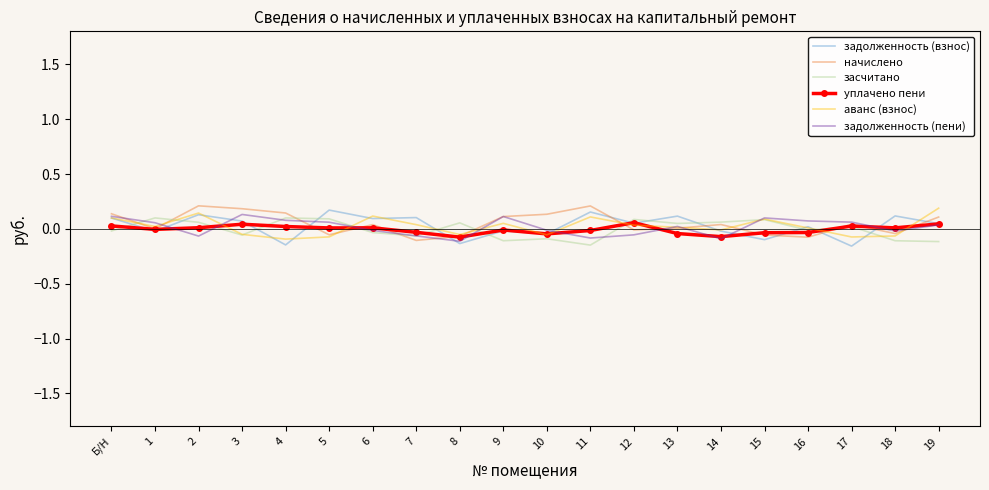

True or false: засчитано has a value of -0.1 at 19.

True